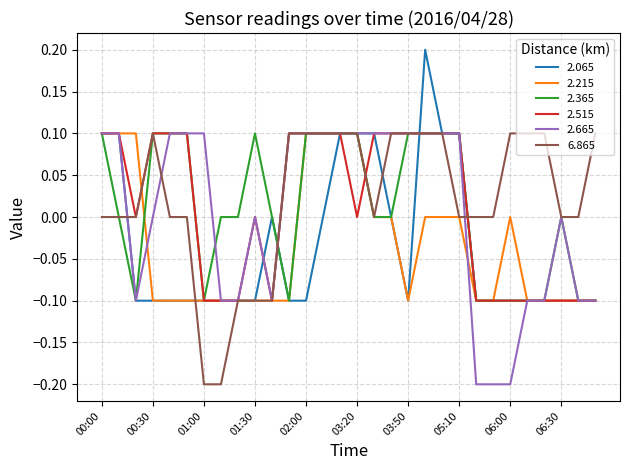

What is the maximum value for 2.365?

0.1